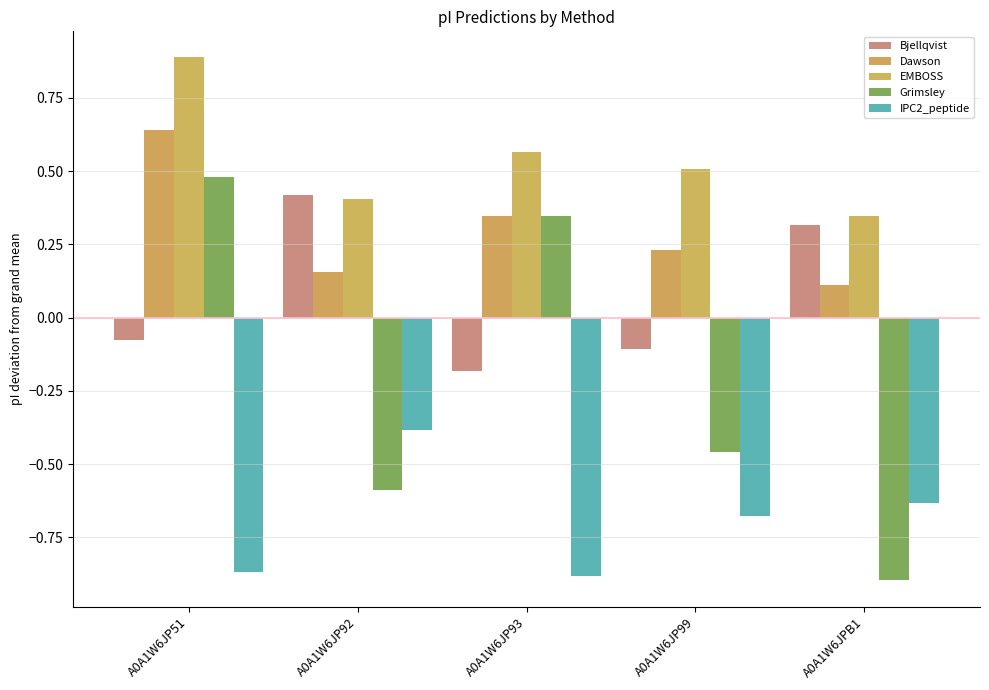

Is the value of Bjellqvist at A0A1W6JP92 greater than the value of Grimsley at A0A1W6JP93?

Yes